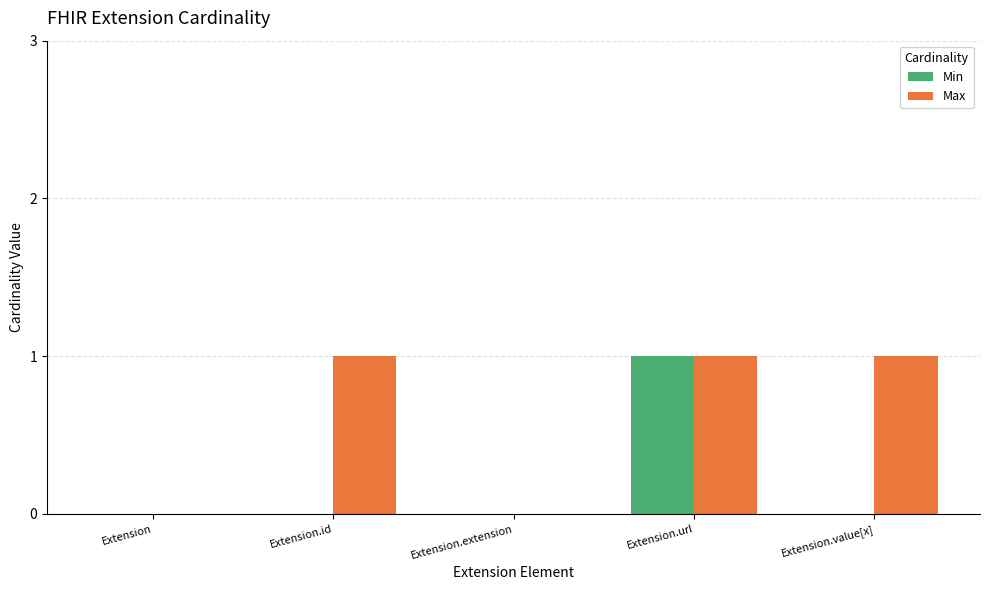

Which category has the highest value in the Min series?

Extension.url